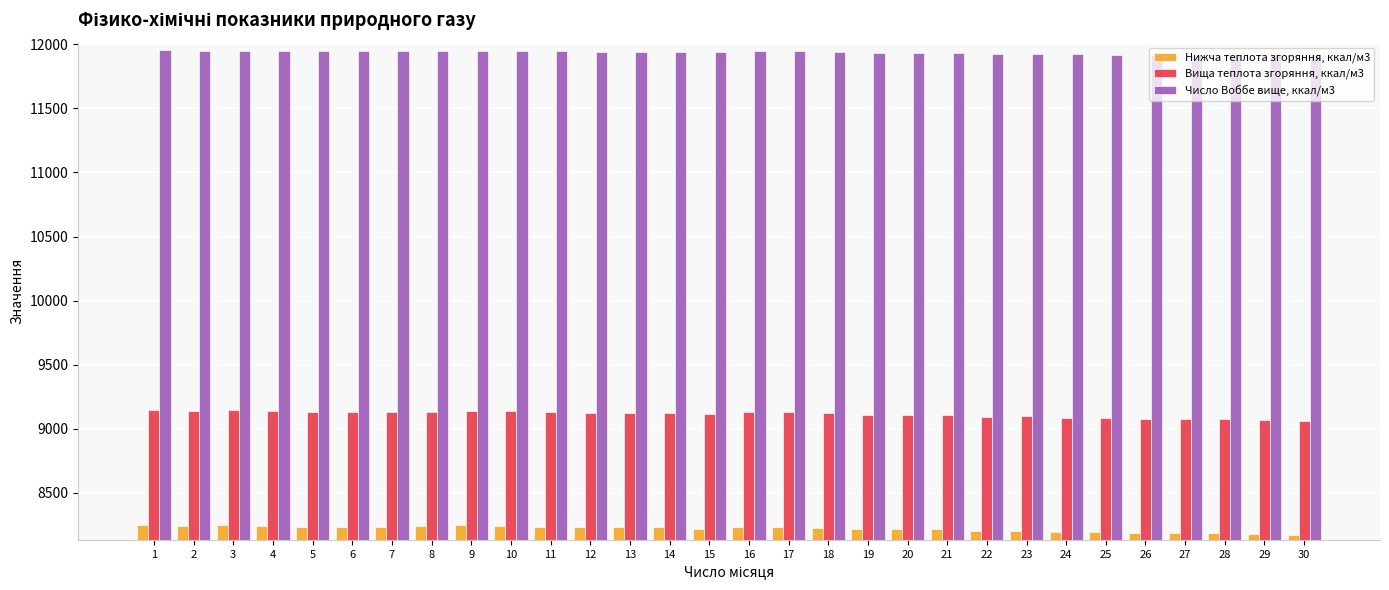

What is the lowest value of the Нижча теплота згоряння, ккал/м3 series?

8173.3